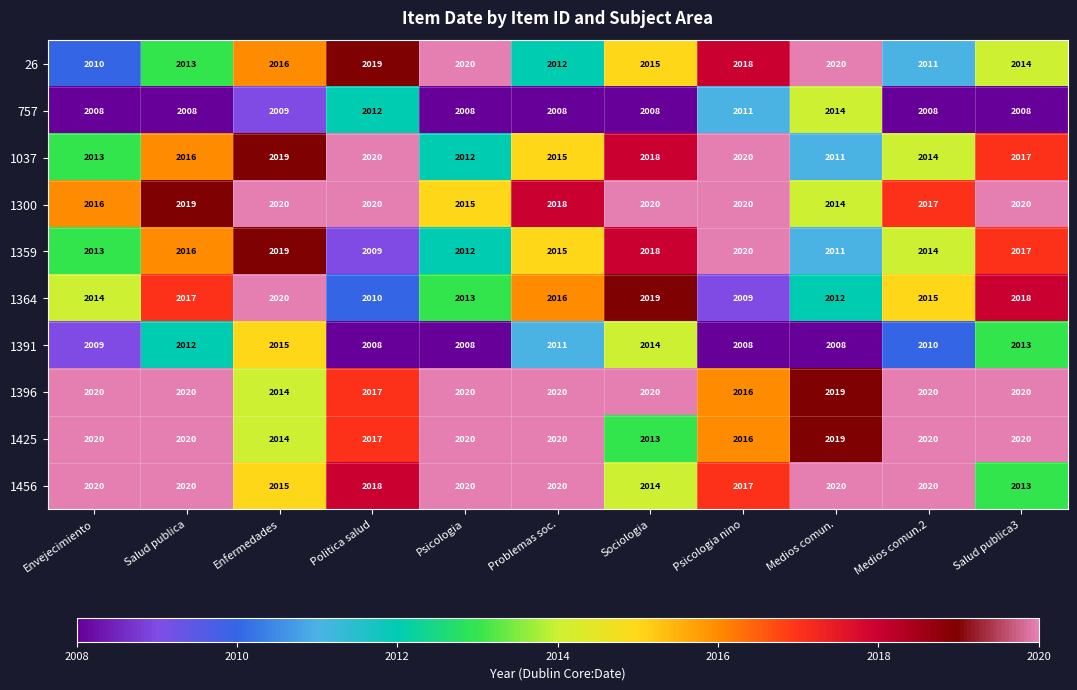

What is the highest value of the 26 series?

2020